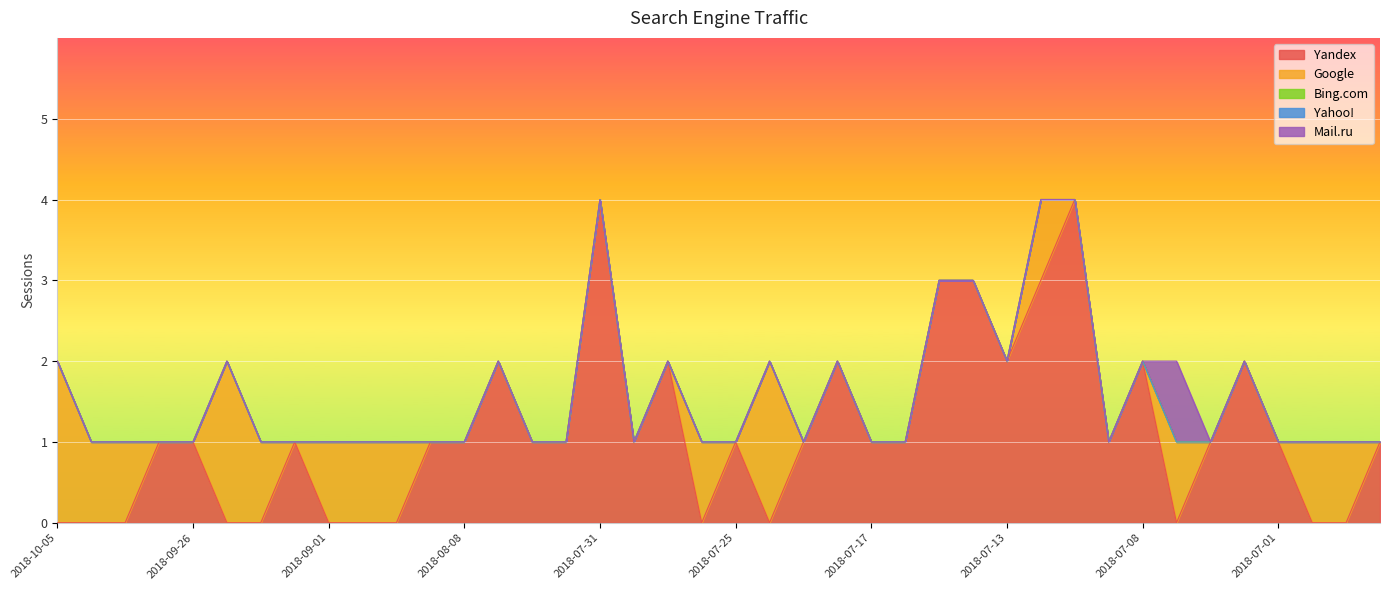

Count the number of categories in the chart.

40